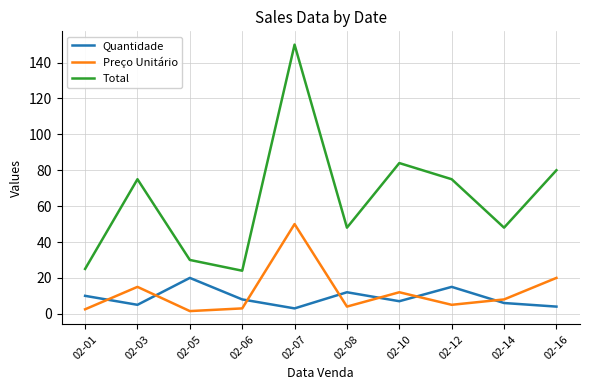

Which category has the highest value across all series?

02-07